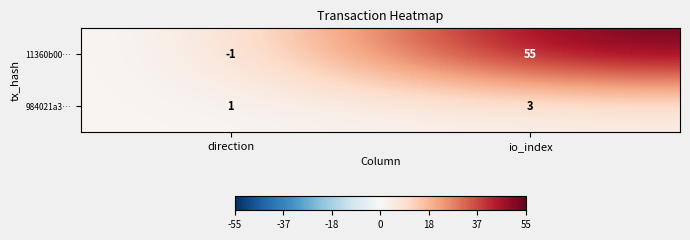

Which series changed the most between direction and io_index?

11360b00…